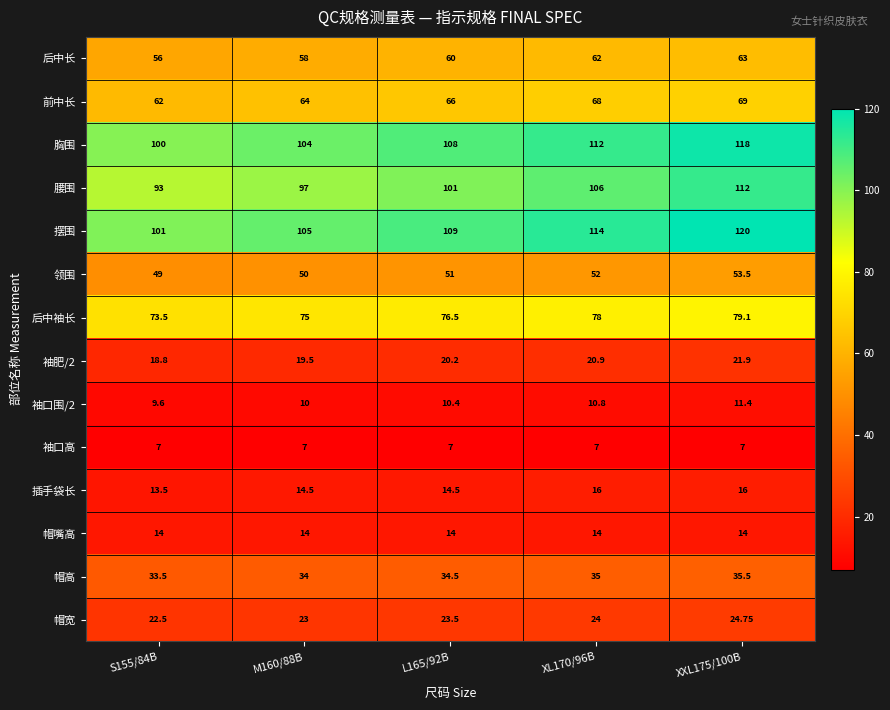

Which series has the largest total across all categories?

摆围